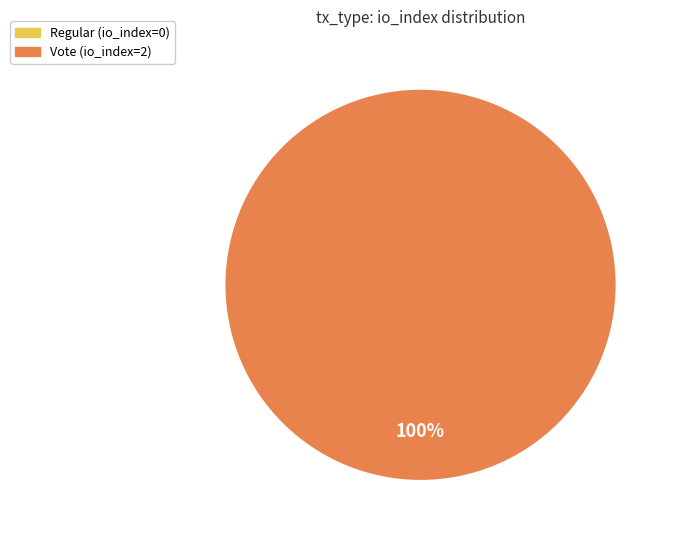

How many segments does this pie chart have?

2